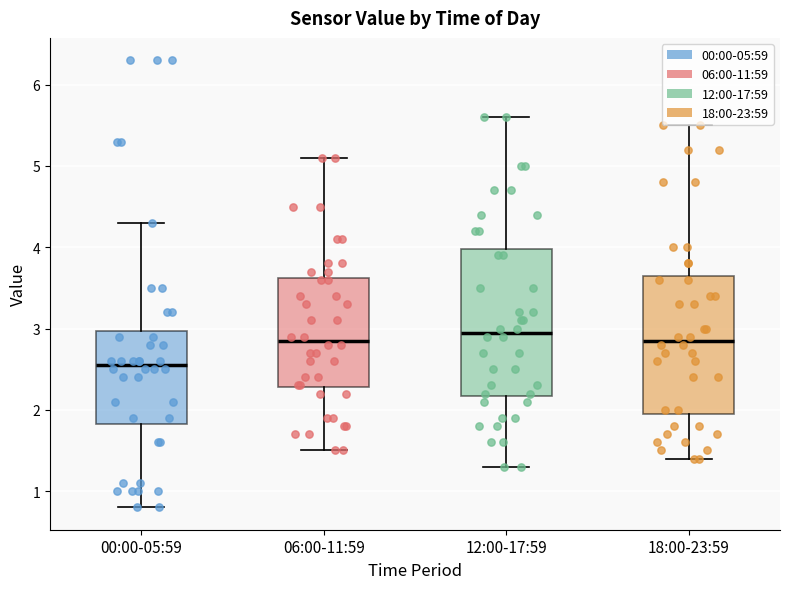

Which box's median line is the lowest?

00:00-05:59